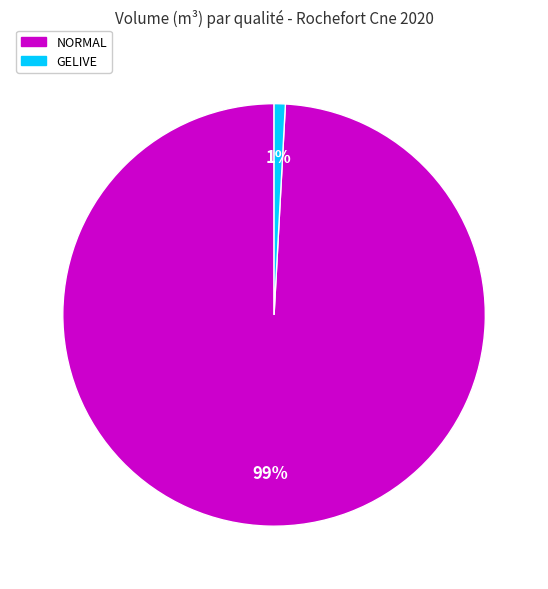

Is NORMAL the majority of the pie?

Yes